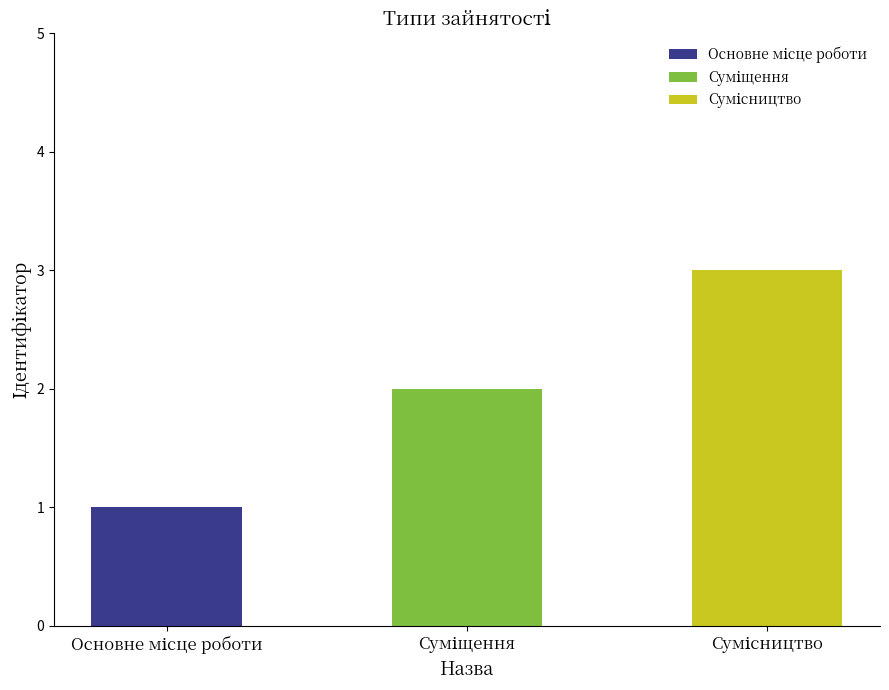

Reading left to right, extract all data points from this chart.

Основне місце роботи=1	Суміщення=2	Сумісництво=3